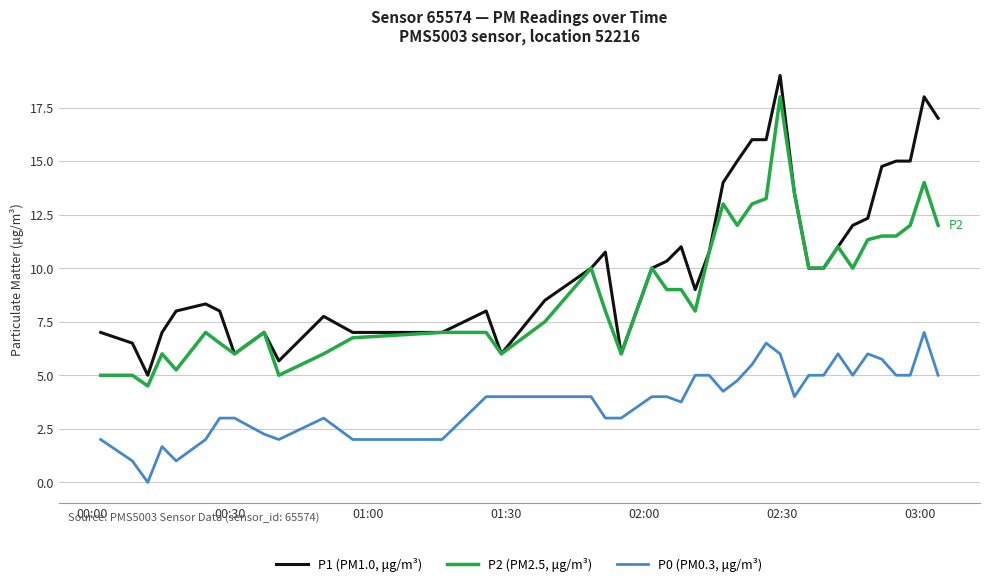

What is the highest value of the P1 (PM1.0, μg/m³) series?

19.0